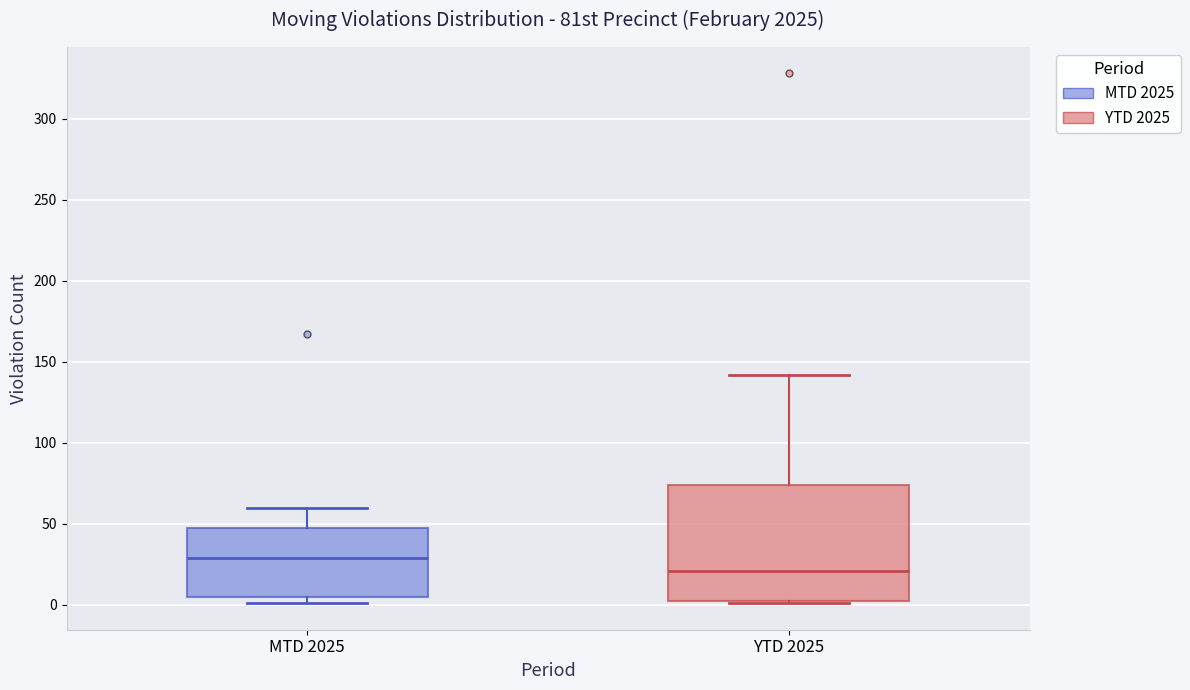

Reading left to right, transcribe this box plot: for each box, give where its median line is, the range the box spans, and where its two whiskers end, as read against the y-axis. The values are not printed on the chart, so give them approximately, as read against the axis.

MTD 2025: median 30, box 5 to 50, whiskers 0 to 60
YTD 2025: median 20, box 0 to 75, whiskers 0 to 140